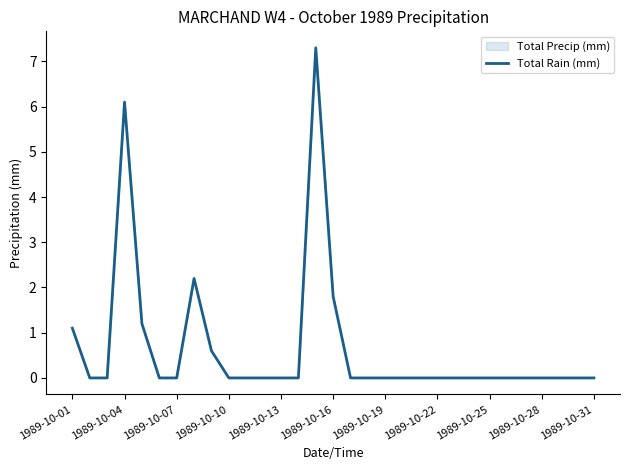

What is the difference between the second highest and second lowest values?

6.1